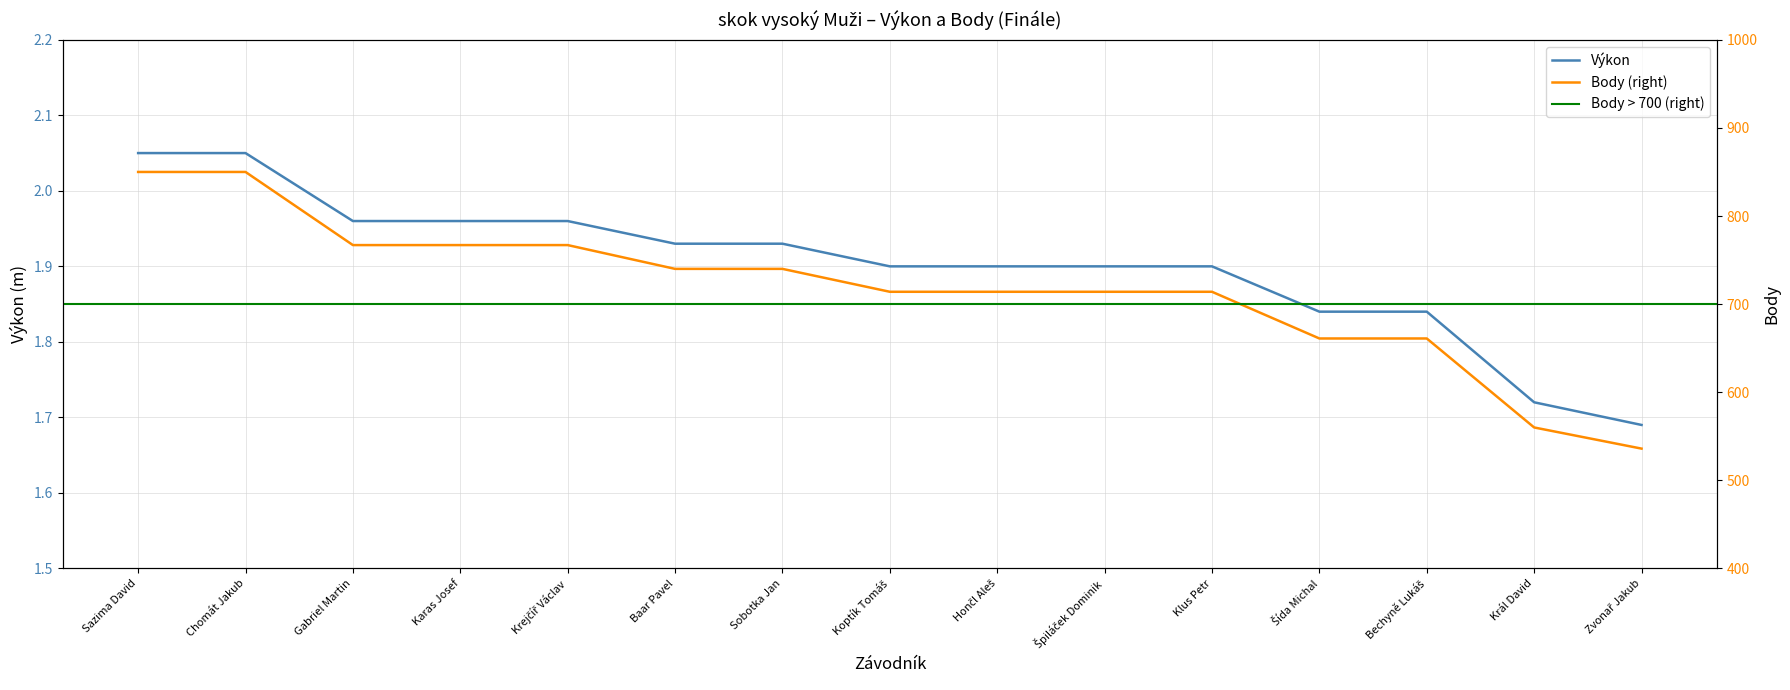

What is the maximum value for Body?

850.0